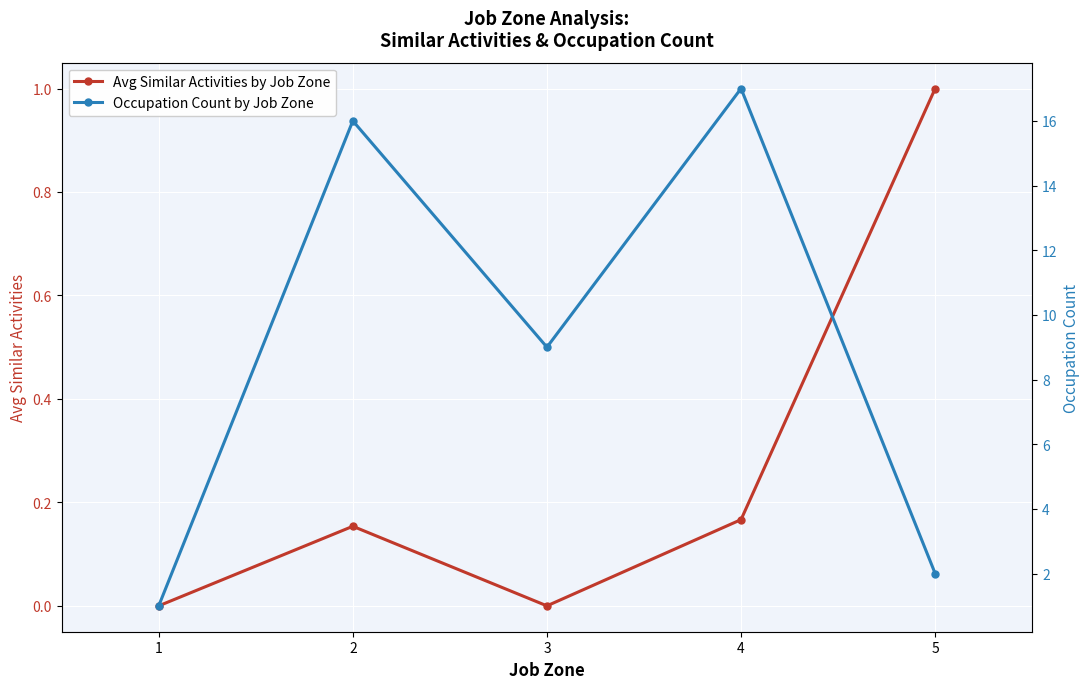

List the series in order of their peak value, lowest first.

Avg Similar Activities by Job Zone, Occupation Count by Job Zone